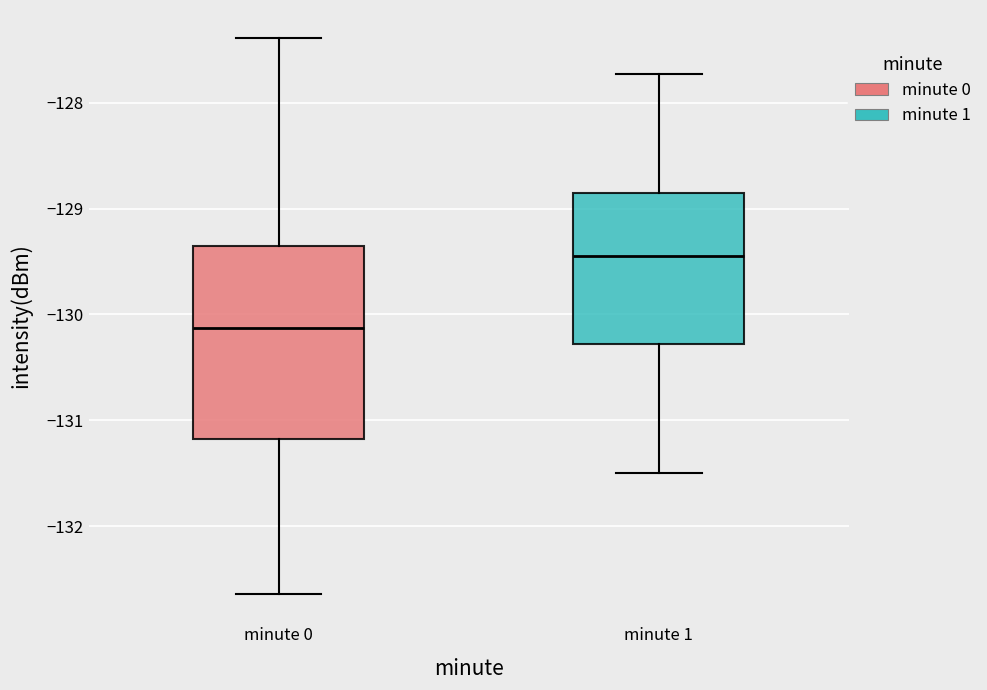

Reading left to right, transcribe this box plot: for each box, give where its median line is, the range the box spans, and where its two whiskers end, as read against the y-axis. The values are not printed on the chart, so give them approximately, as read against the axis.

minute 0: median -130.1, box -131.2 to -129.4, whiskers -132.6 to -127.4
minute 1: median -129.4, box -130.3 to -128.9, whiskers -131.5 to -127.7